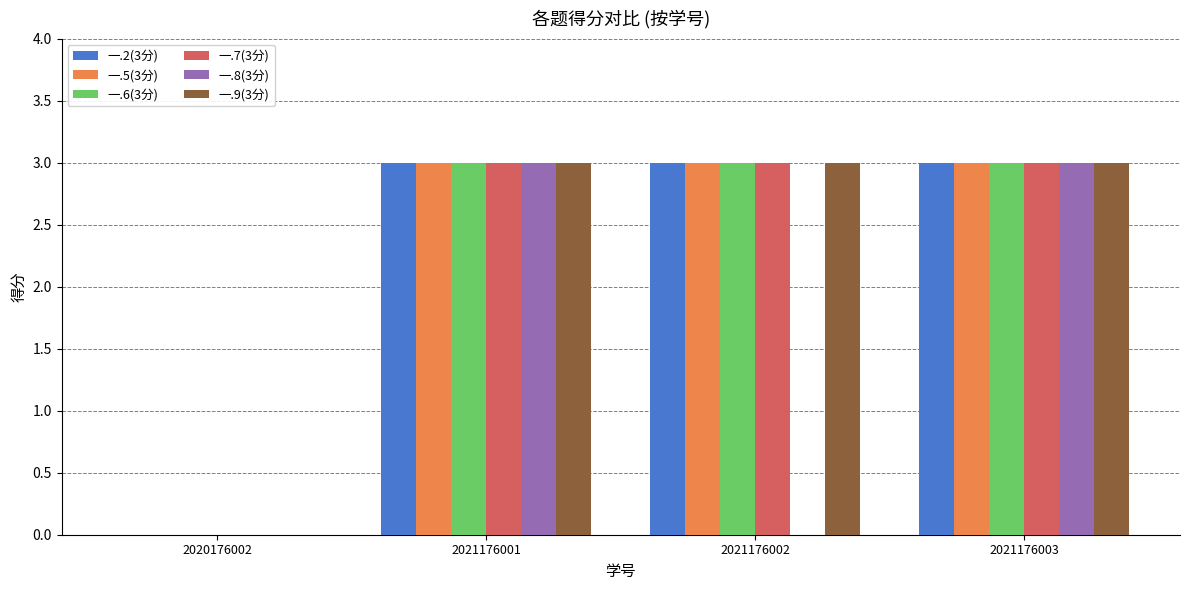

How many groups of bars are there?

4